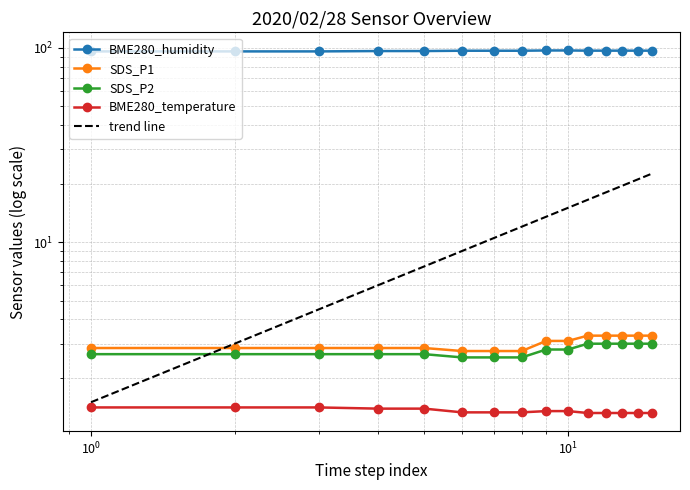

Which series changed the most between 00:00 and 02:00?

BME280_humidity